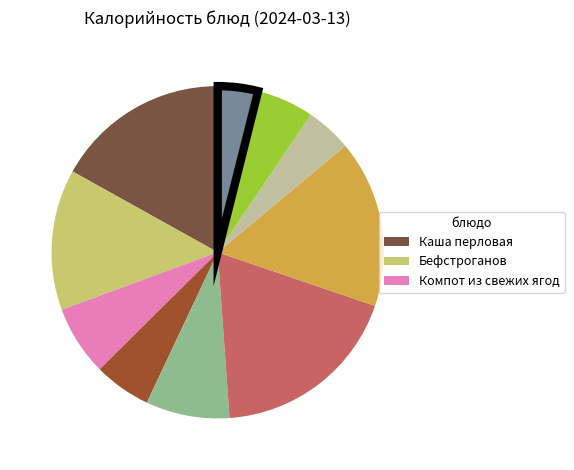

Is there any slice that represents more than half of the pie?

No